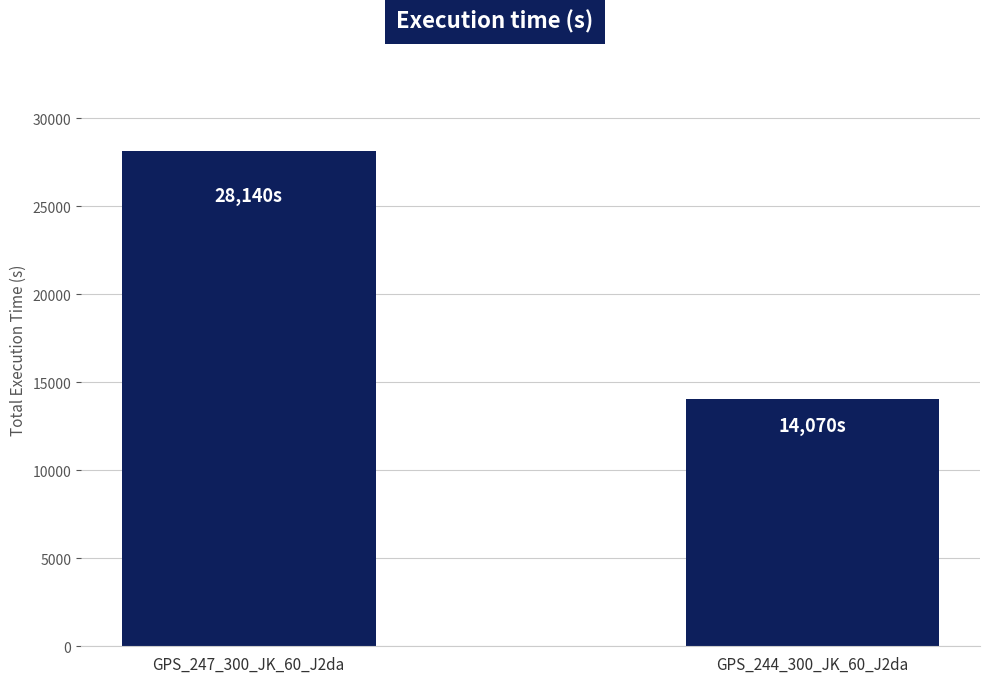

How many bars are there in total?

2